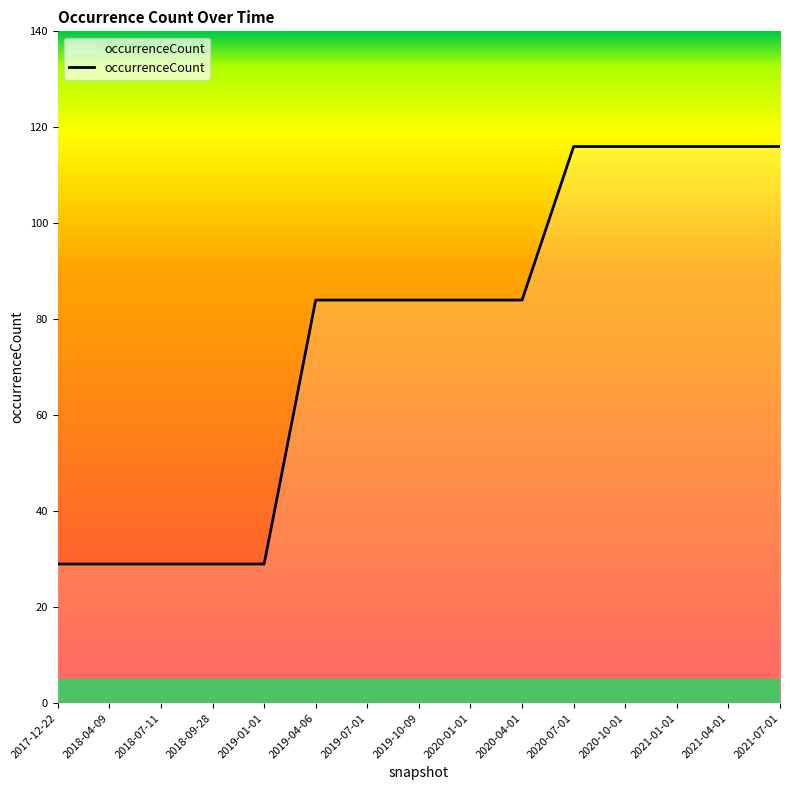

True or false: the data shows 29 at 2018-09-28.

True